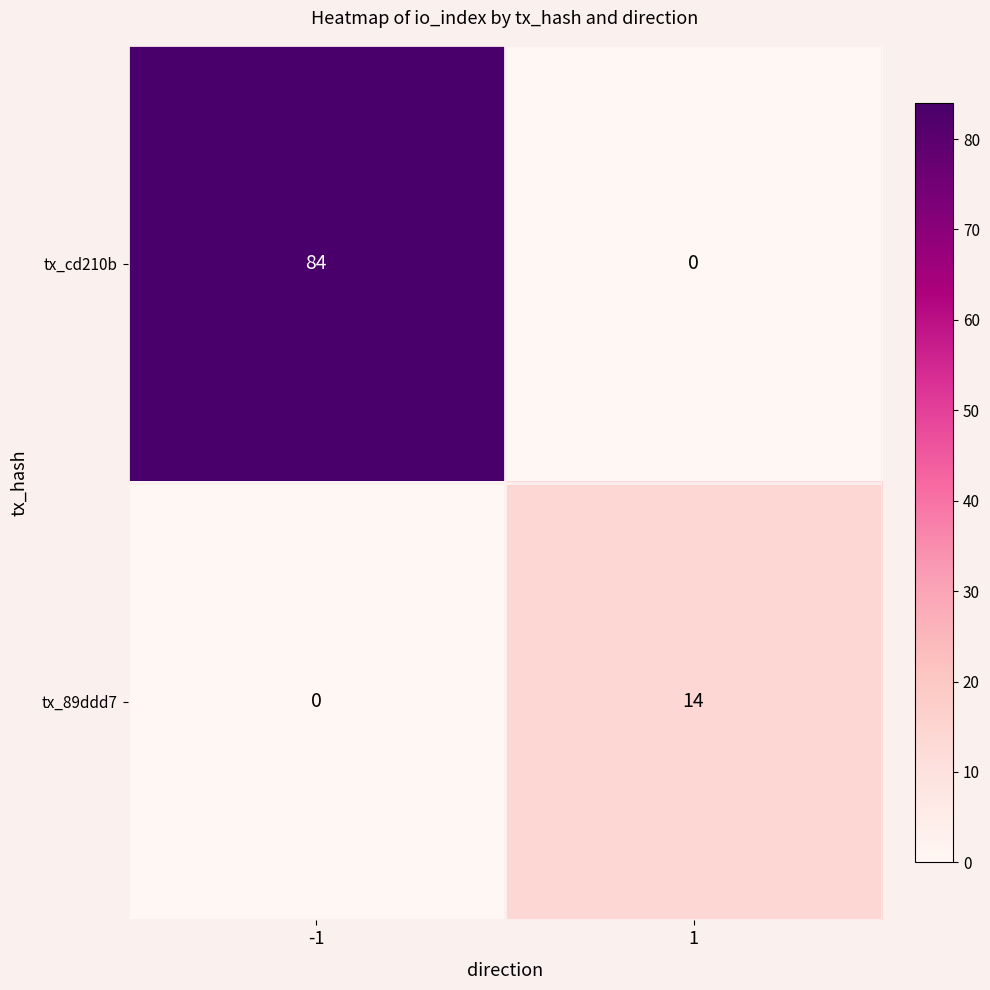

The tx_cd210b series shows 0 at 1. True or false?

True